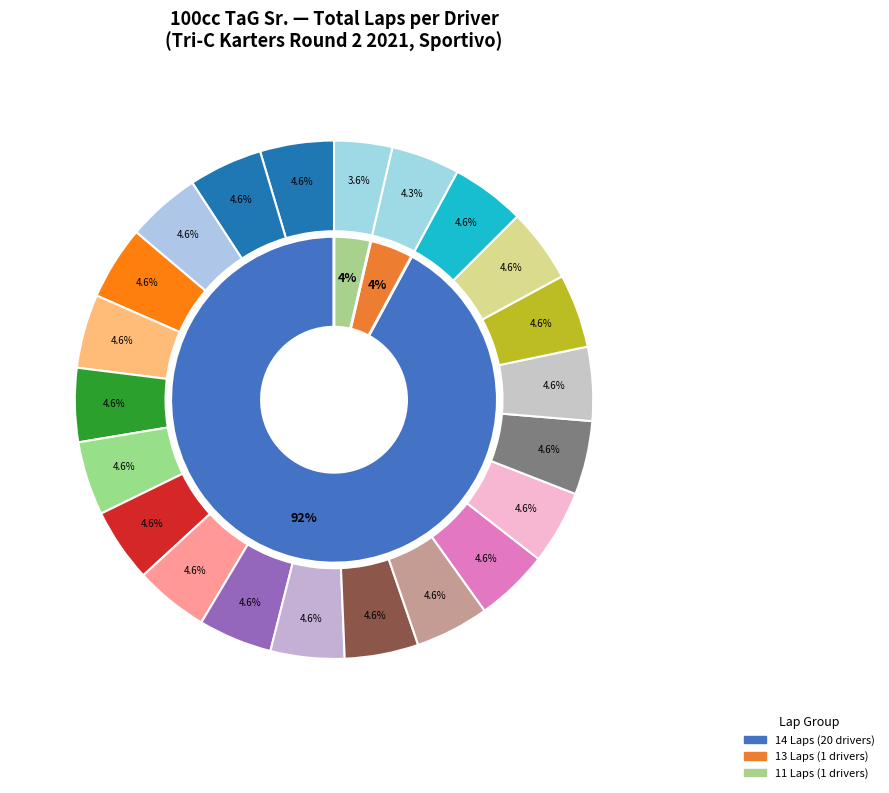

How much of the chart is everything except Ethan Myrow?

95.4%